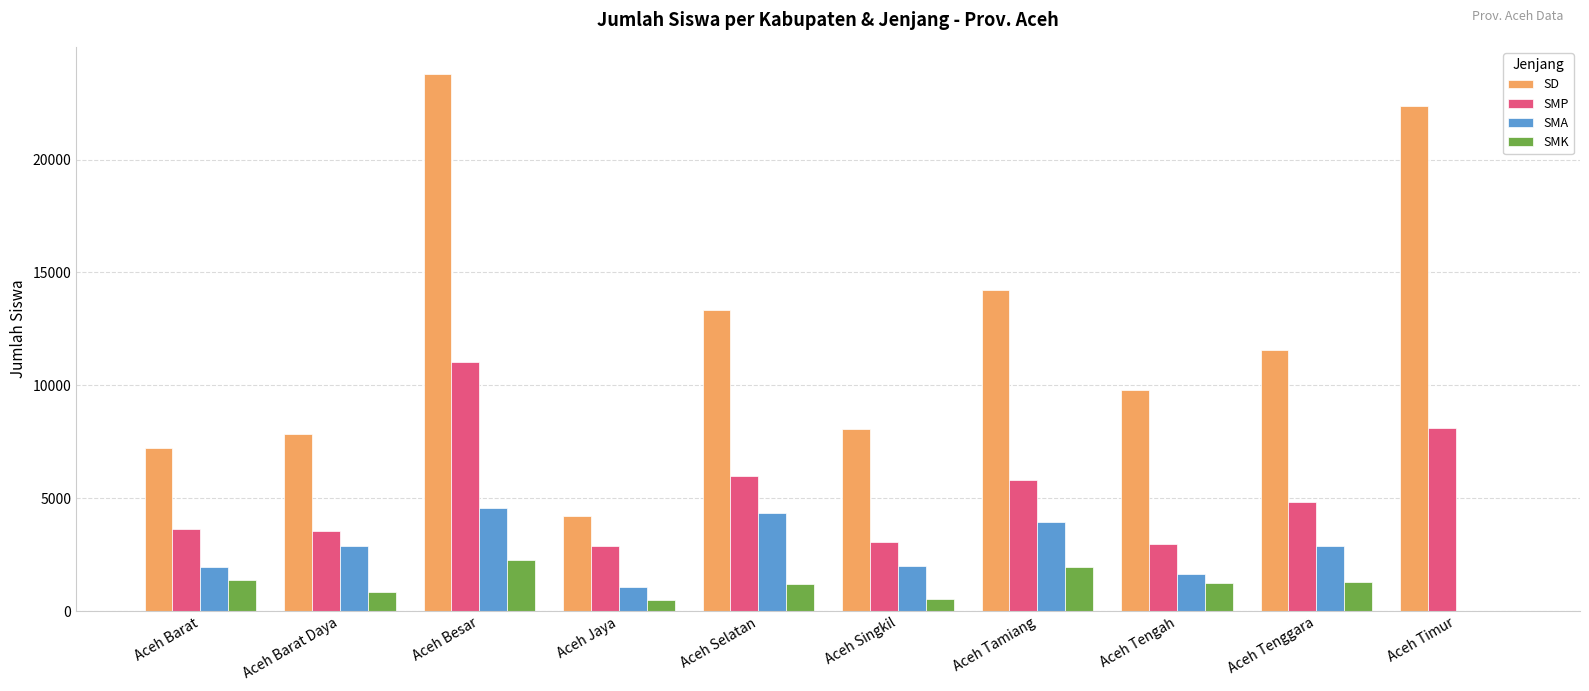

How many positive values does the SMK series have?

9